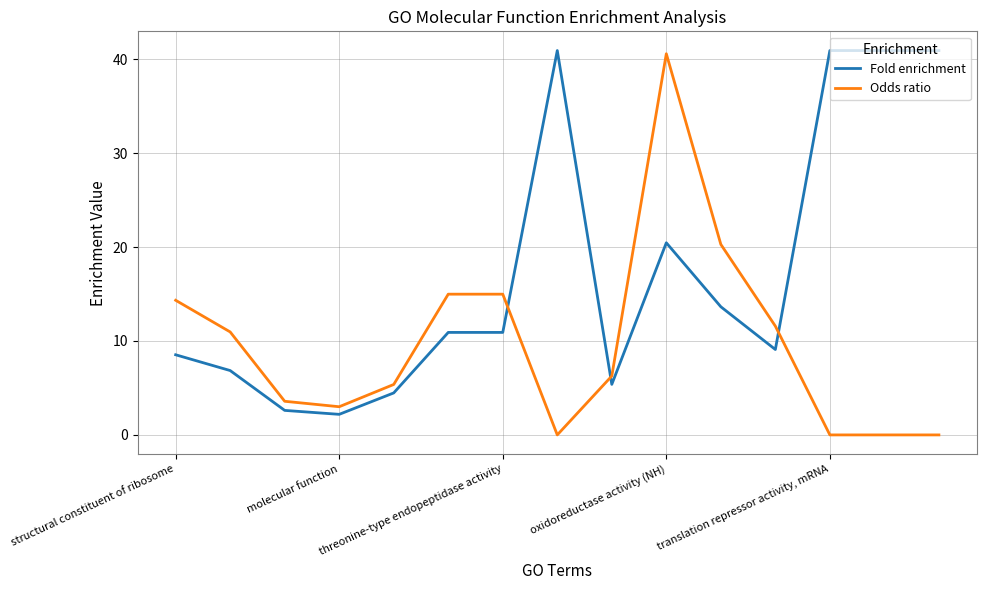

What is the difference between the maximum and minimum values in the Odds ratio series?

40.6